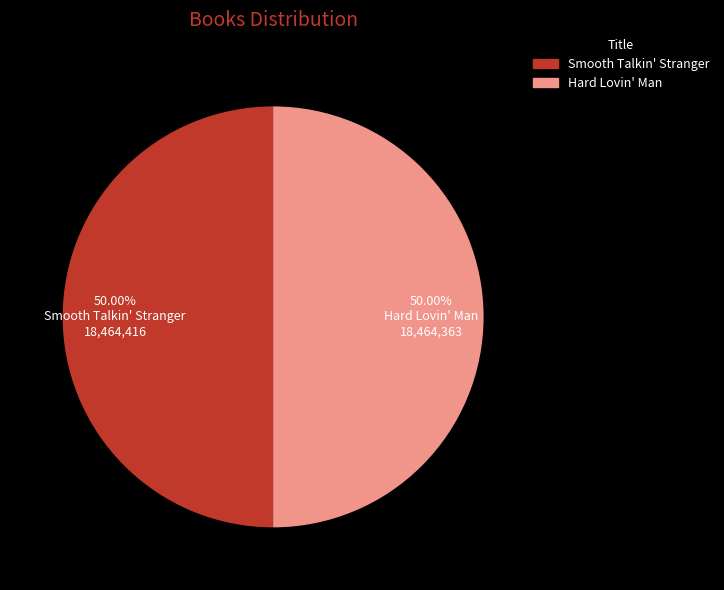

How many segments does this pie chart have?

2